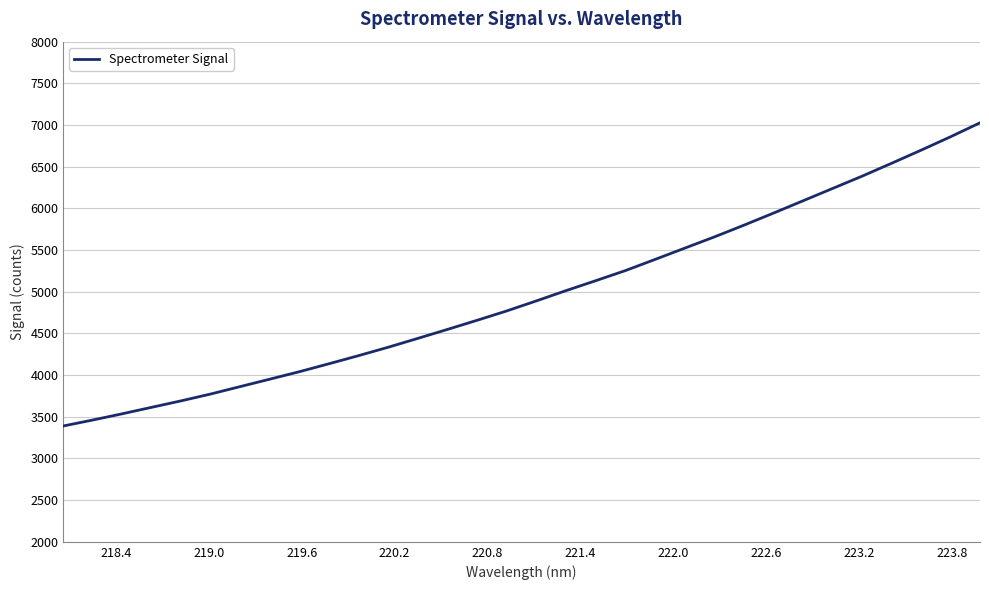

What is the smallest value displayed?

3389.4